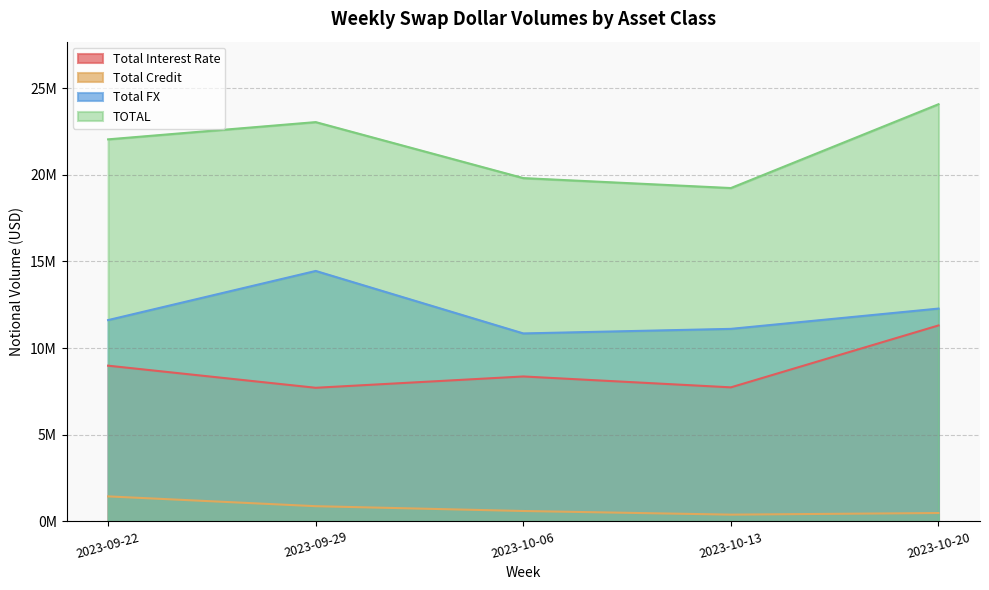

What position from the left is 2023-09-22?

1